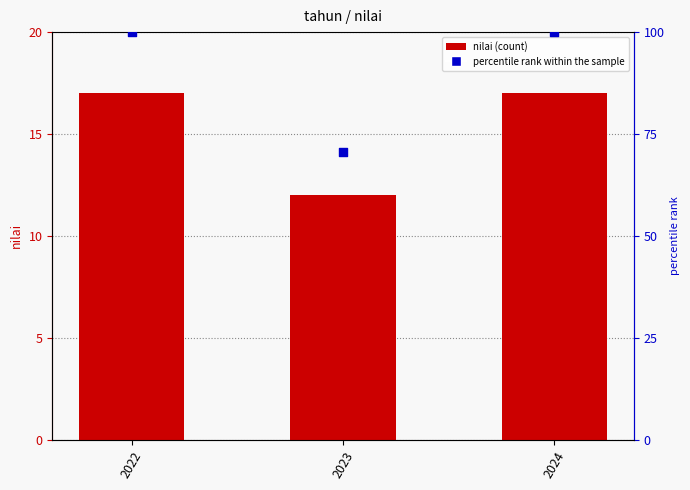

Which series has the largest total across all categories?

percentile rank within the sample